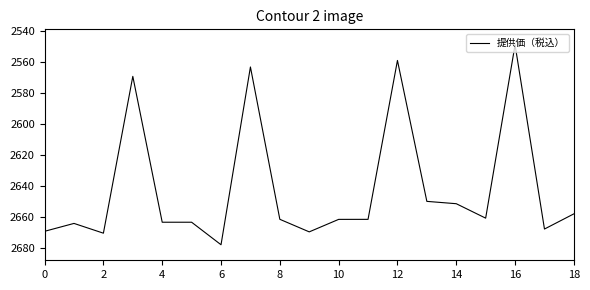

What is the minimum value shown in the chart?

2548.9